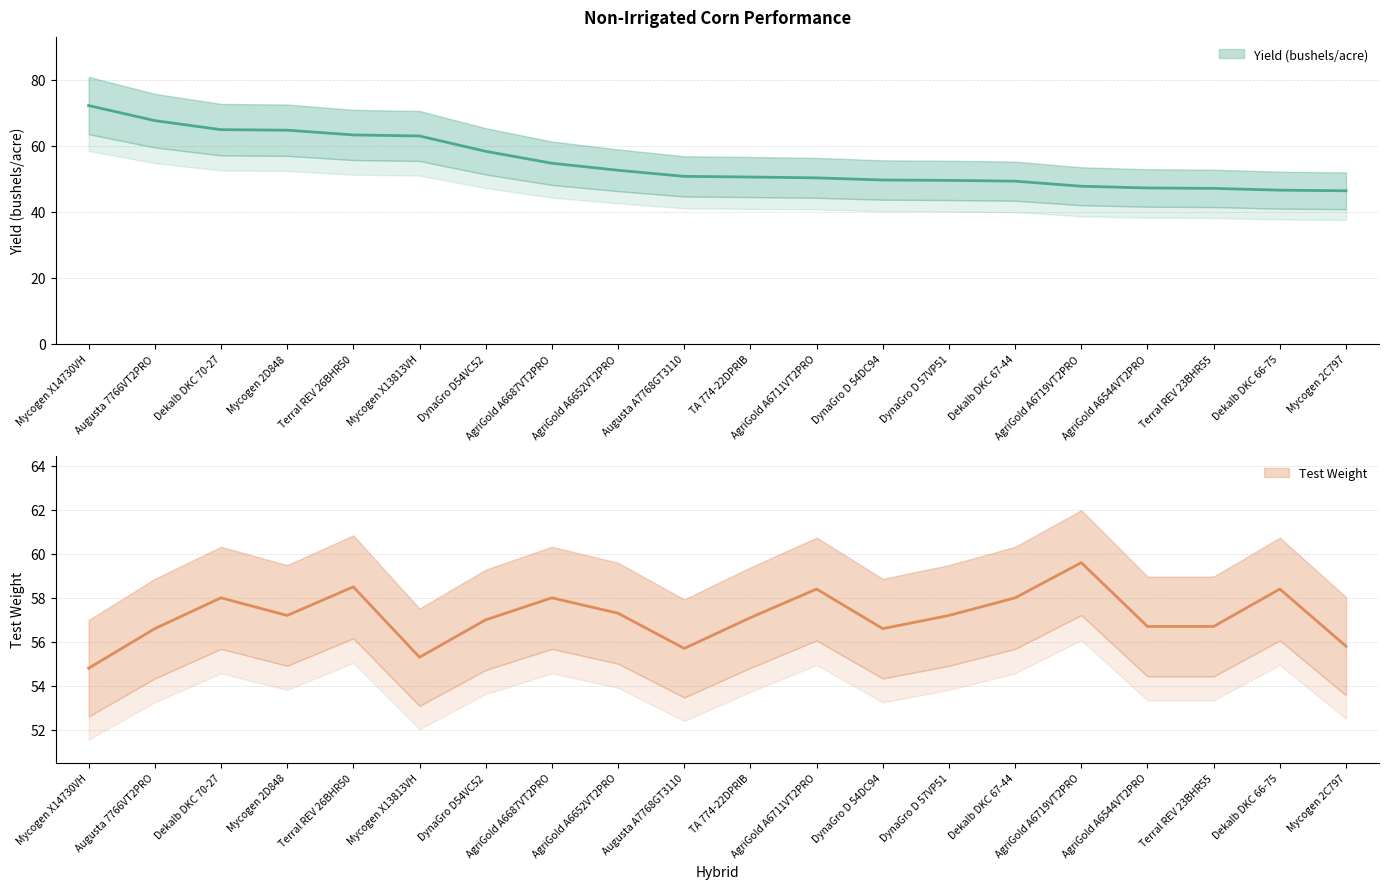

The Test Weight series shows 96.5 at AgriGold A6652VT2PRO. True or false?

False